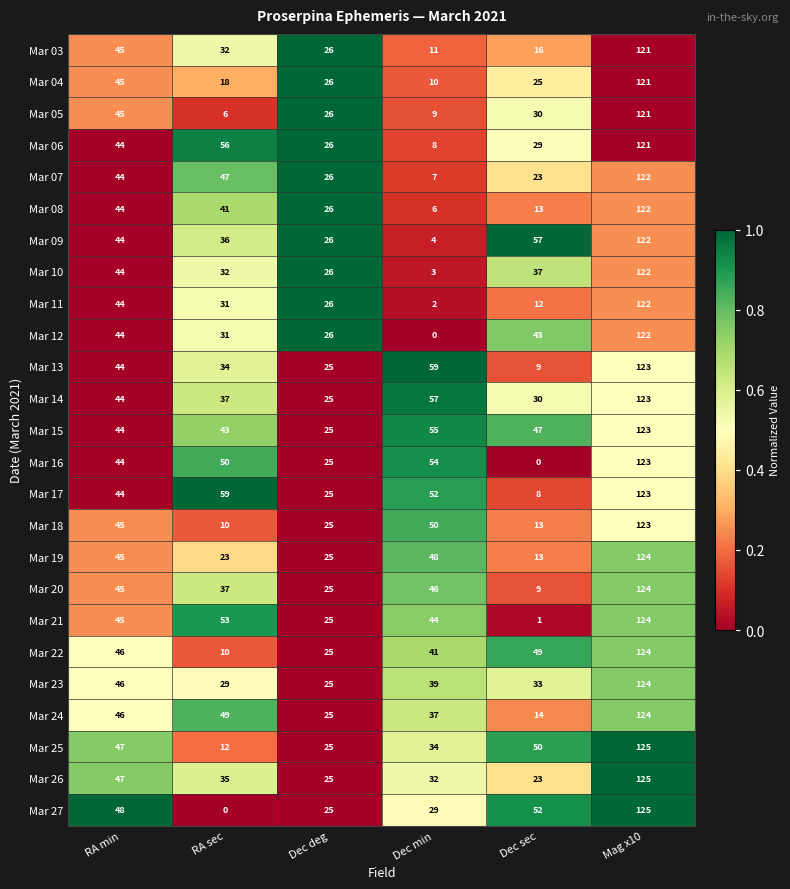

Which series changed the most between Dec min and Mag x10?

Mar 12